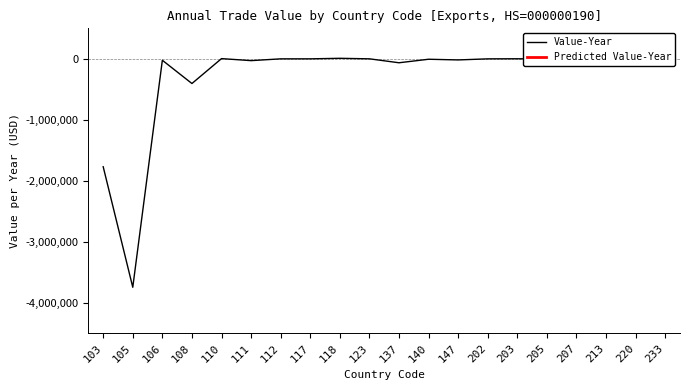

What is the maximum value shown in the chart?

10073